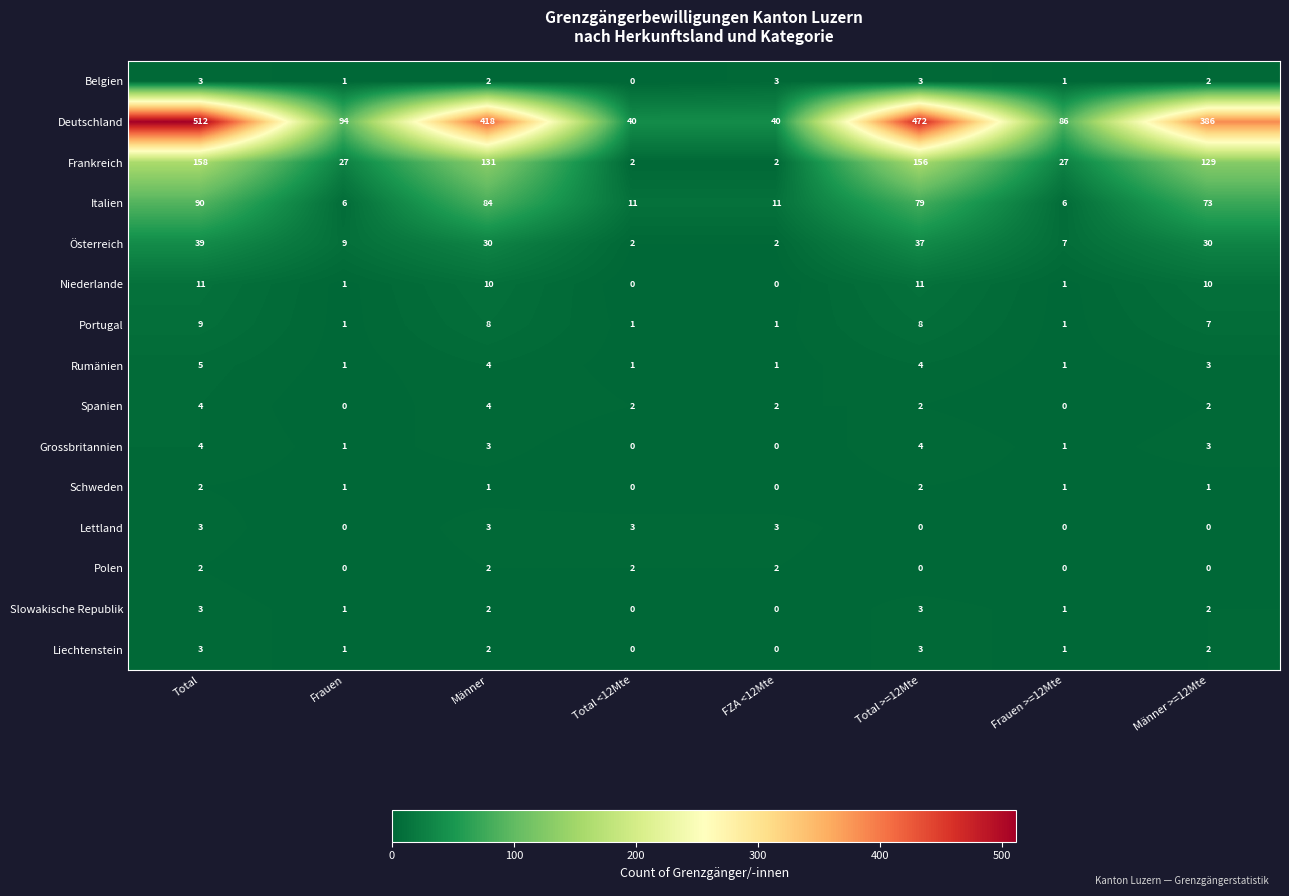

What is the difference between the highest and lowest values at Total <12Mte?

40